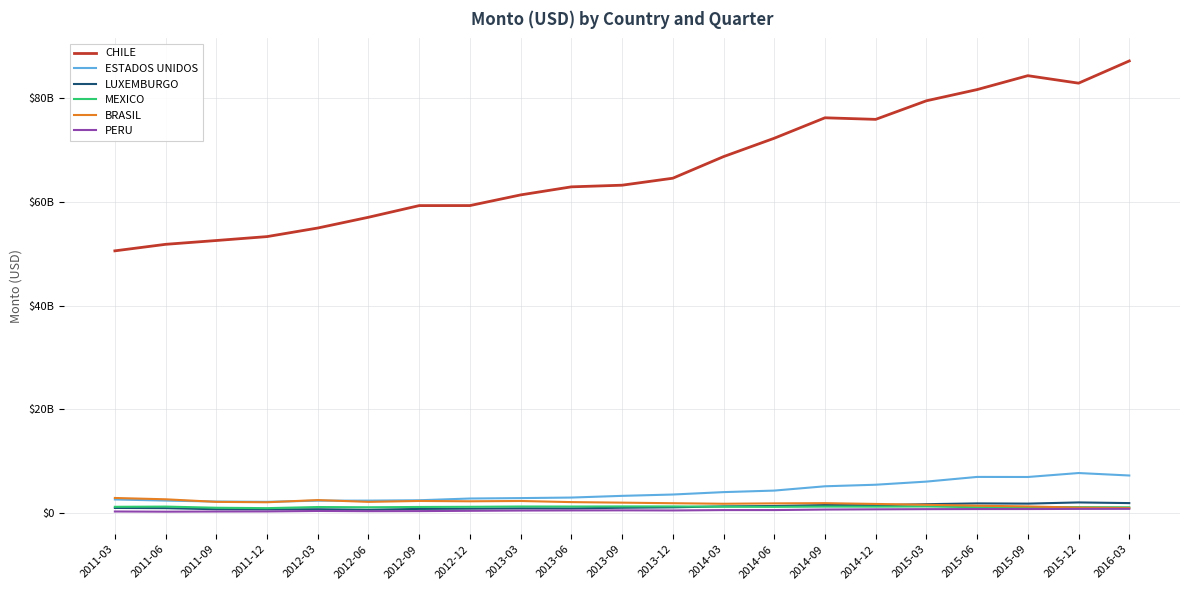

The value of ESTADOS UNIDOS at 2013-06 is 2953278071.0. True or false?

True